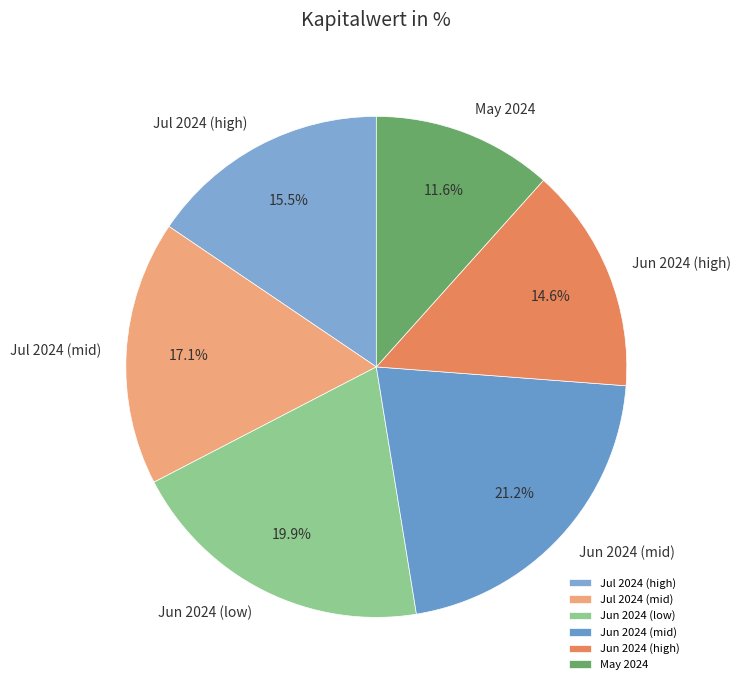

Rank the categories by value from lowest to highest.

May 2024, Jun 2024 (high), Jul 2024 (high), Jul 2024 (mid), Jun 2024 (low), Jun 2024 (mid)